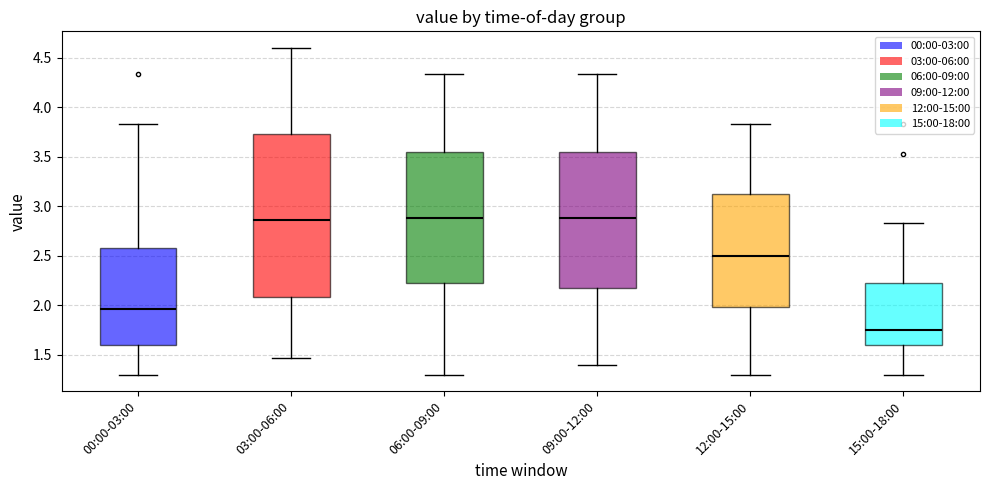

Comparing the boxes themselves (not the whiskers), which one is the tallest?

03:00-06:00